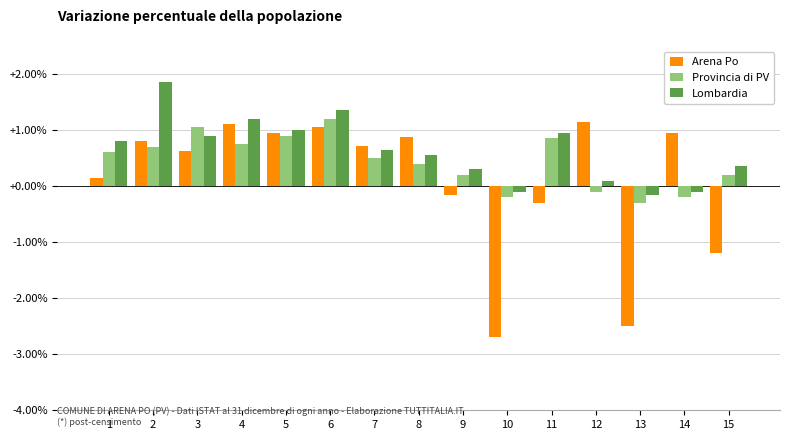

What is the average value of the Lombardia series?

0.6